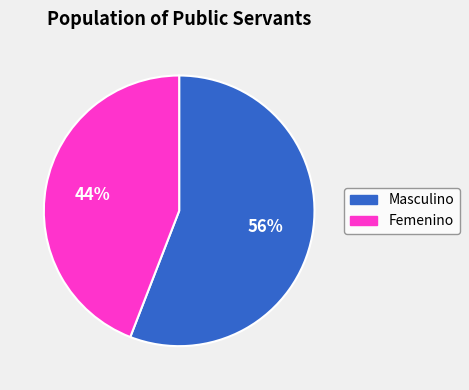

To the nearest percent, what percentage of the pie is Masculino?

56%